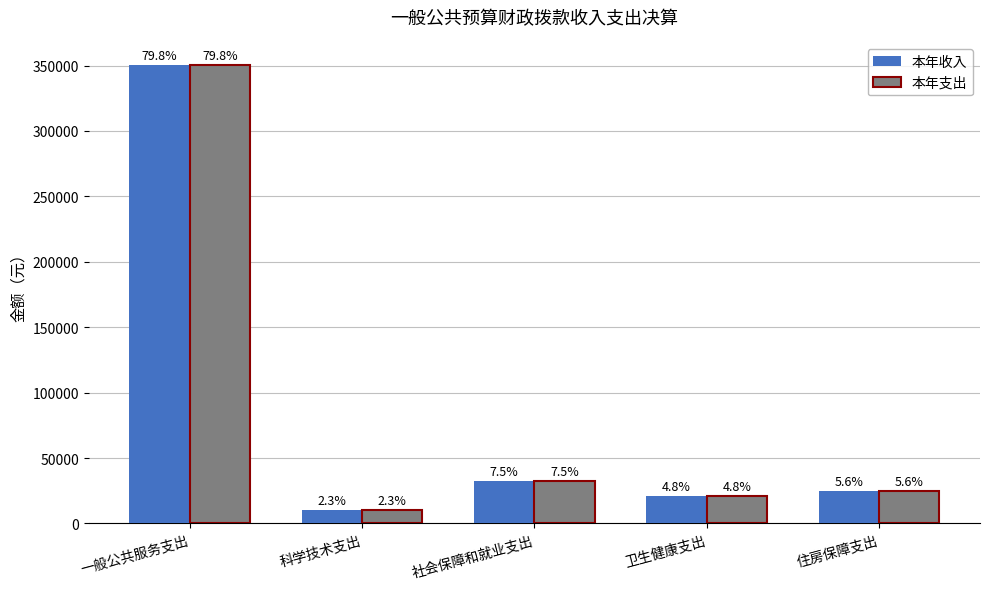

Which series has the largest total across all categories?

本年收入